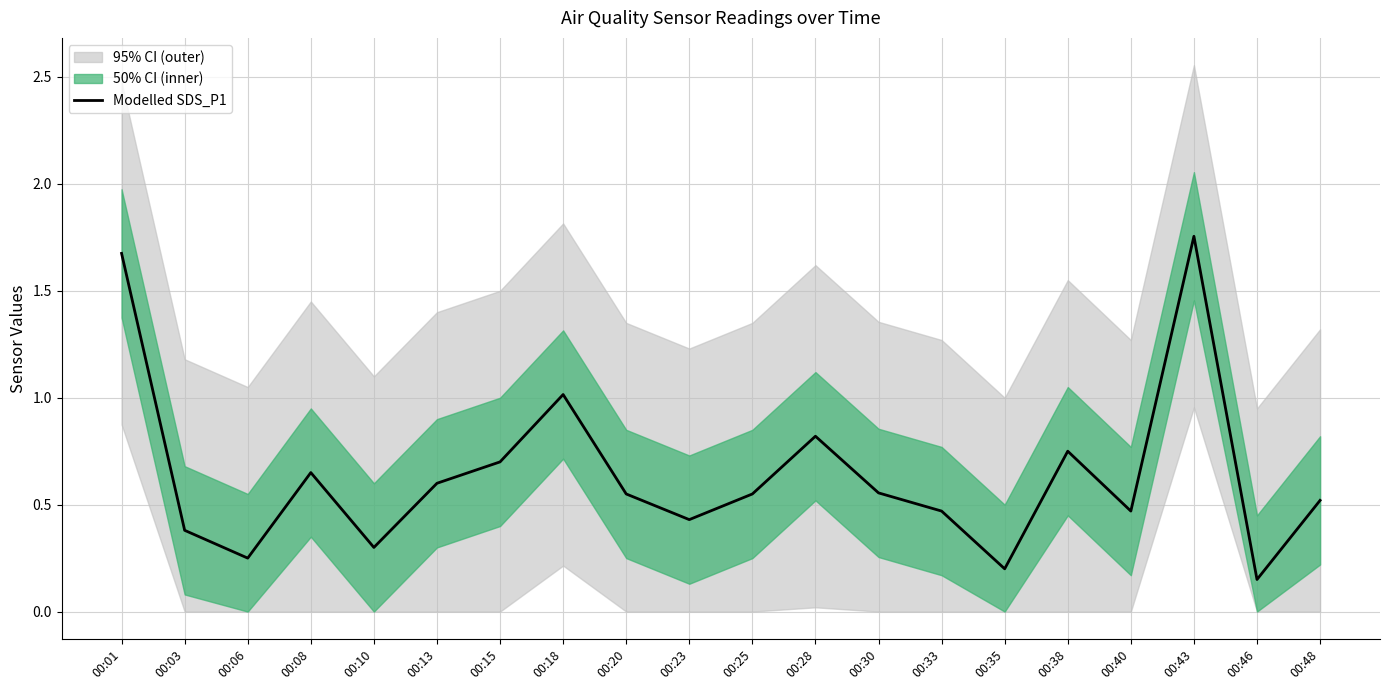

How many interior local valleys (lower than both neighbors) does the data have?

6